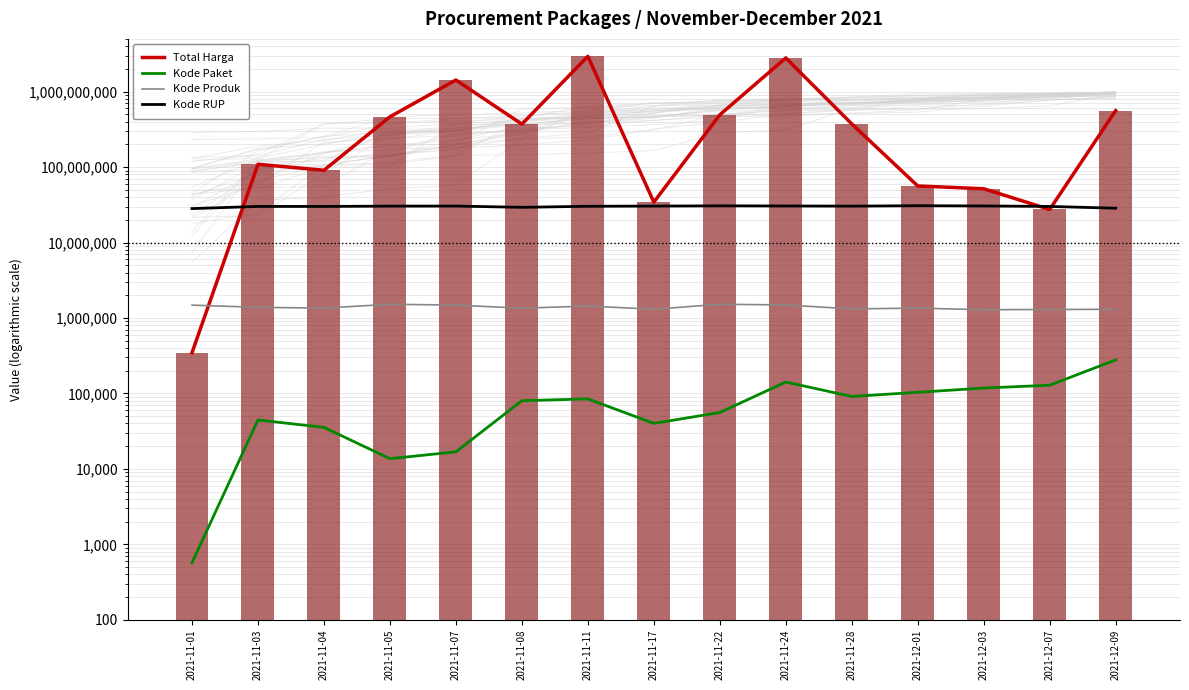

What position from the right is 2021-12-09?

1